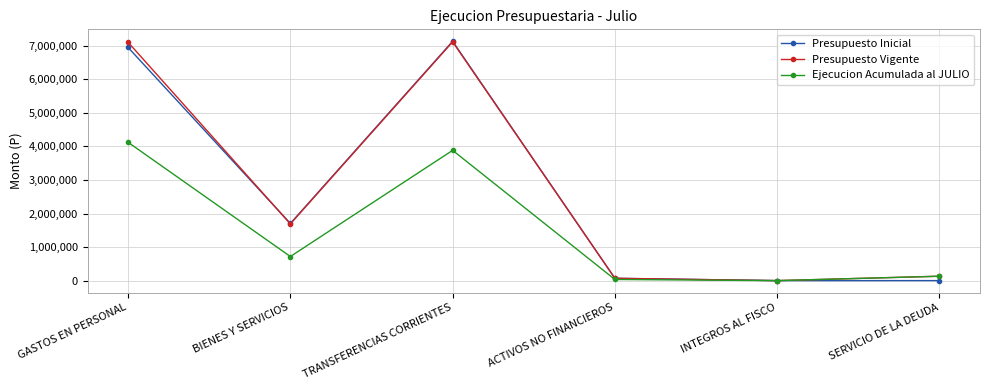

What is the value of the Presupuesto Vigente point at the 4th from the left?

69248